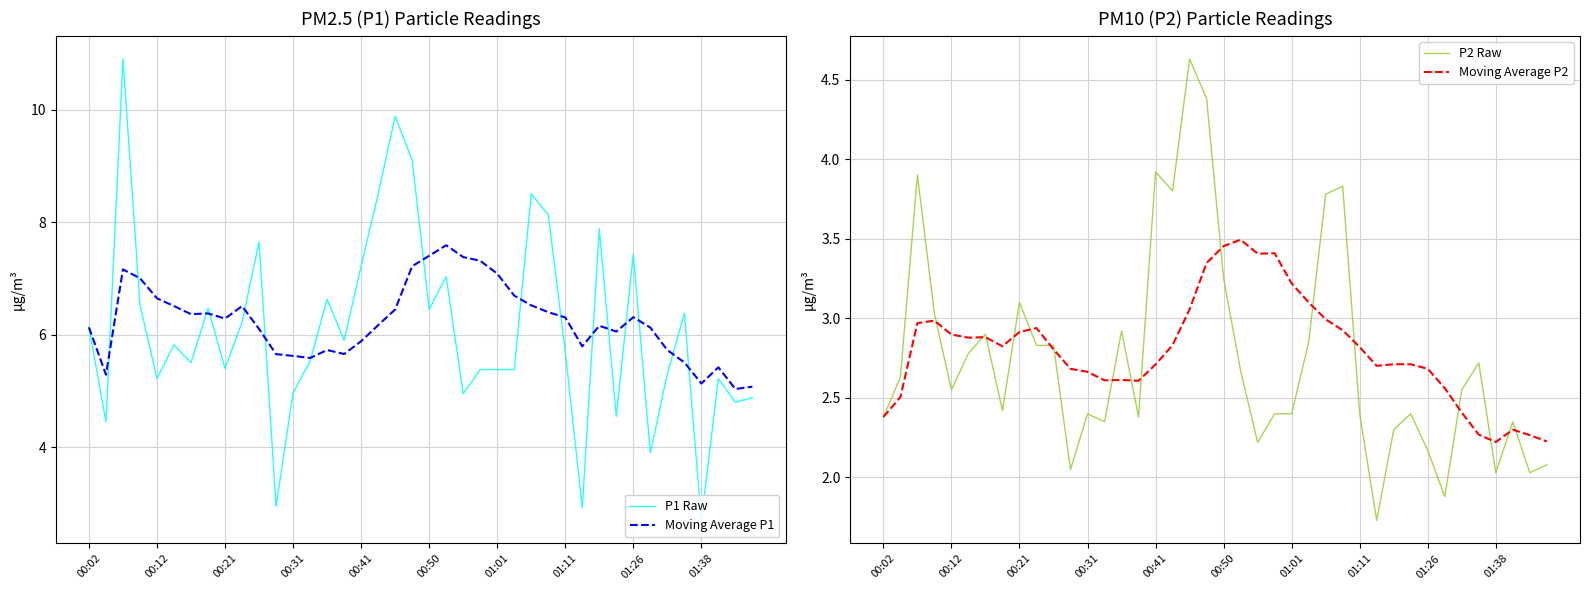

True or false: Moving Average P1 has a value of 3.0 at 01:26.

False